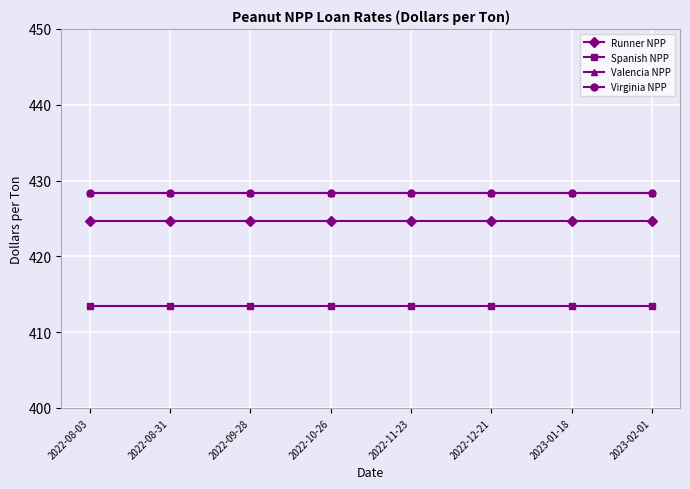

Does the chart have visible grid lines?

Yes